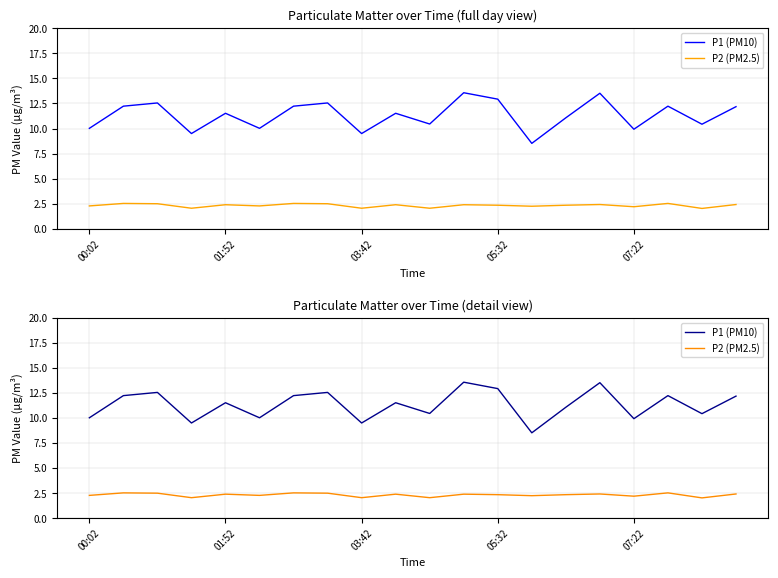

How many data points does each series have?

20